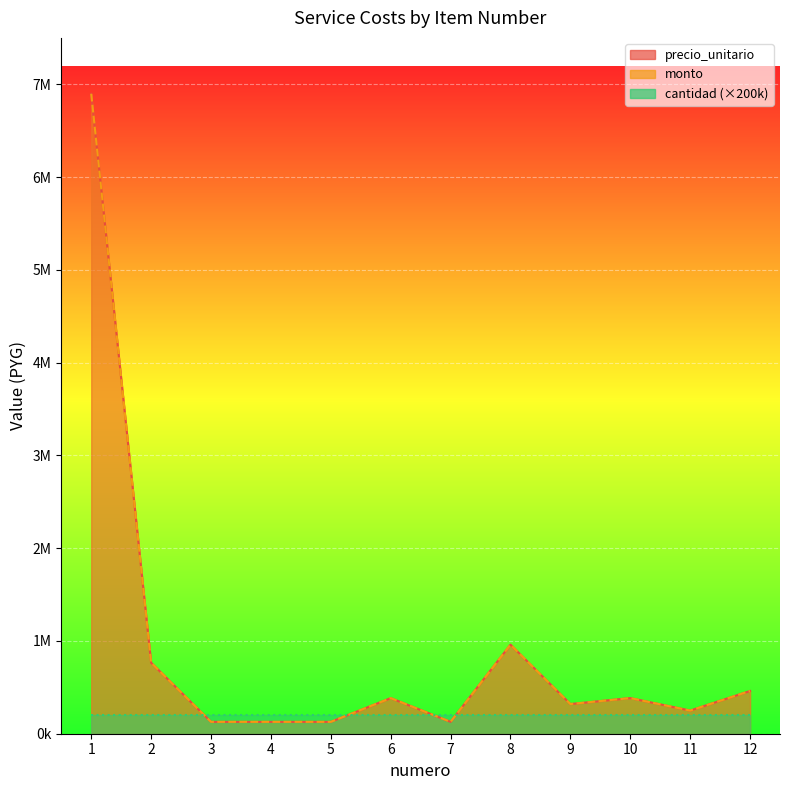

What is the value of the monto point at the 11th from the left?

249600